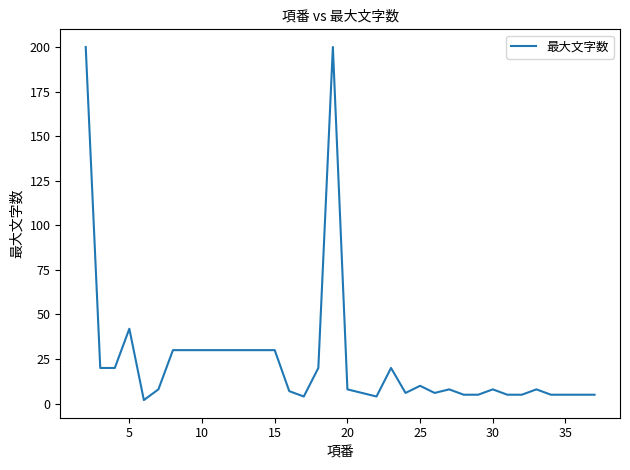

What is the maximum value shown in the chart?

200